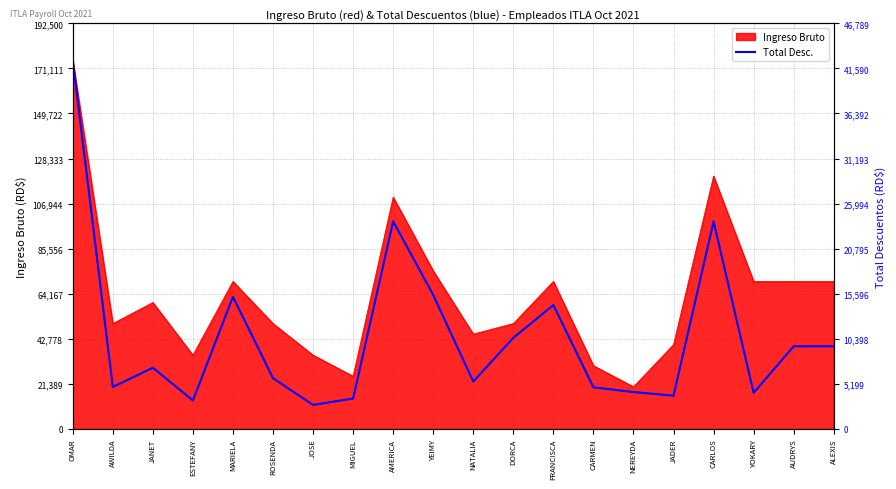

What is the label of the 8th point from the right?

FRANCISCA